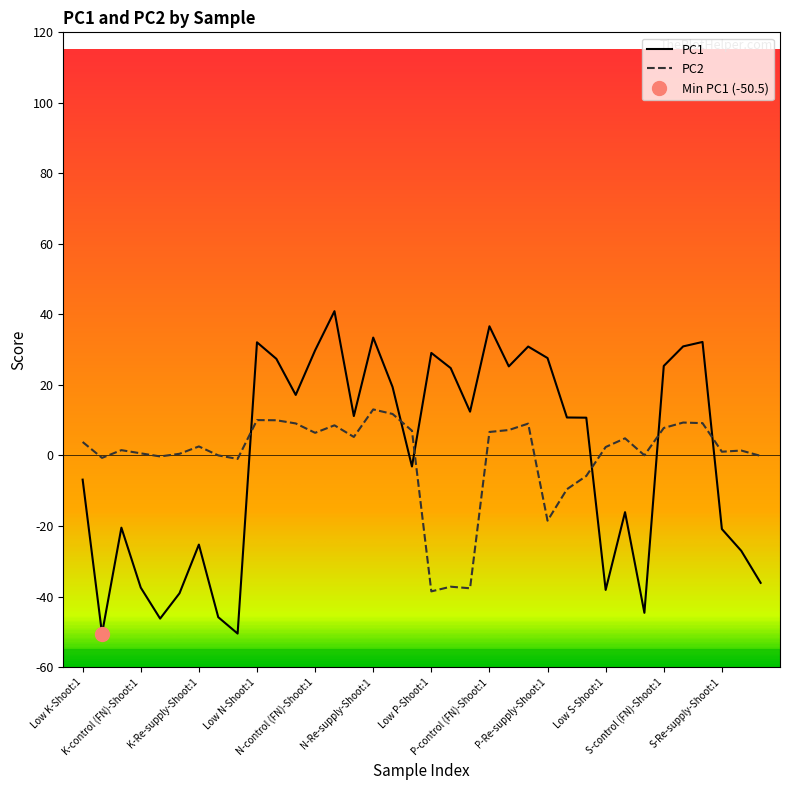

What is the difference between the second highest and minimum values in the PC2 series?

50.3